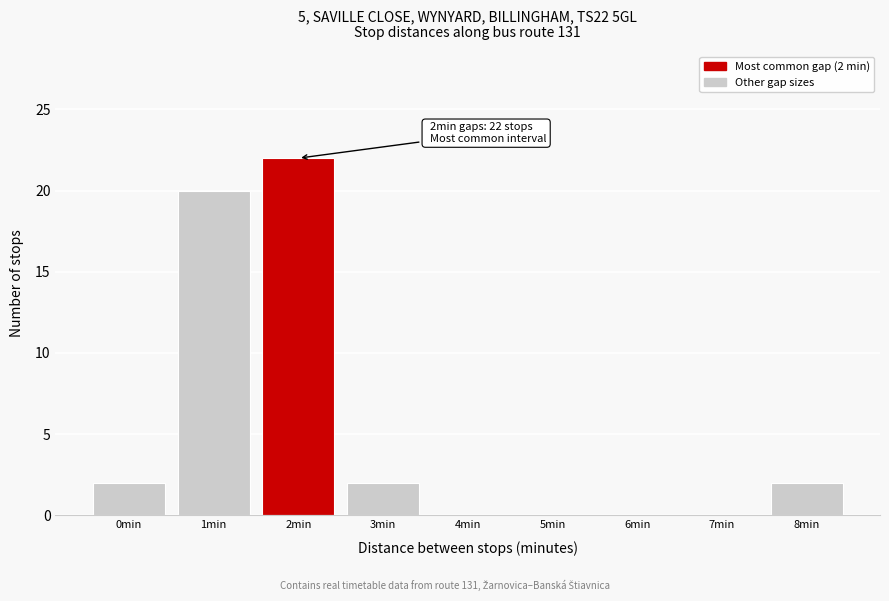

Reading left to right, list all the values displayed in this chart.

0min=2	1min=20	2min=22	3min=2	4min=0	5min=0	6min=0	7min=0	8min=2